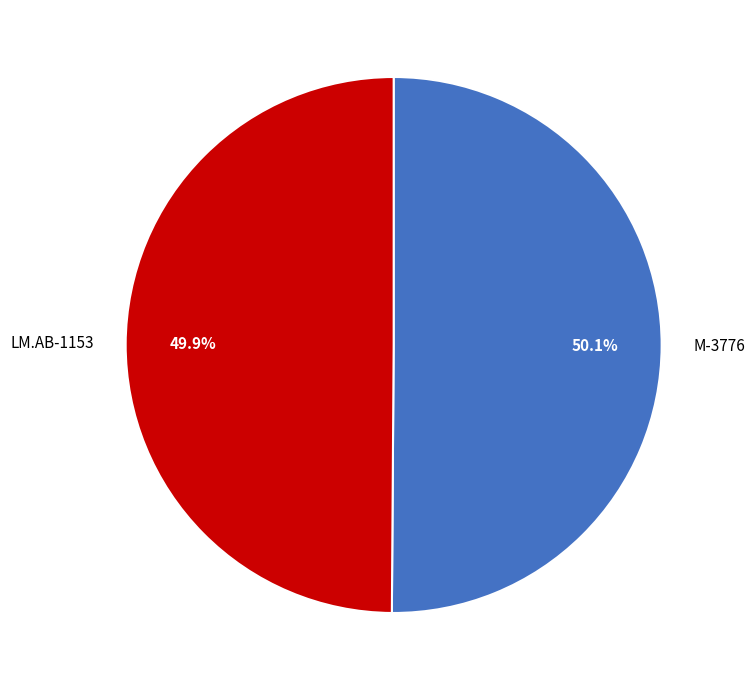

Approximately how many times larger is the value at M-3776 compared to LM.AB-1153?

1.0